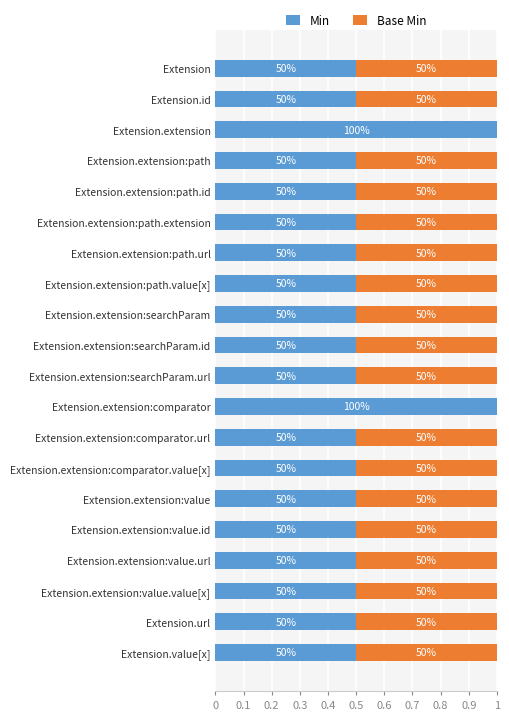

What are all the series names shown in the legend?

Min, Base Min